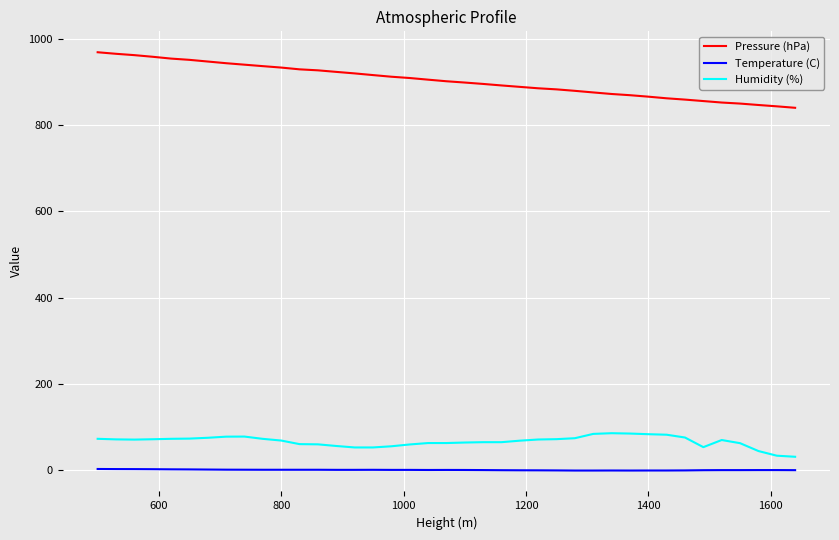

What is the greatest value displayed?

968.4